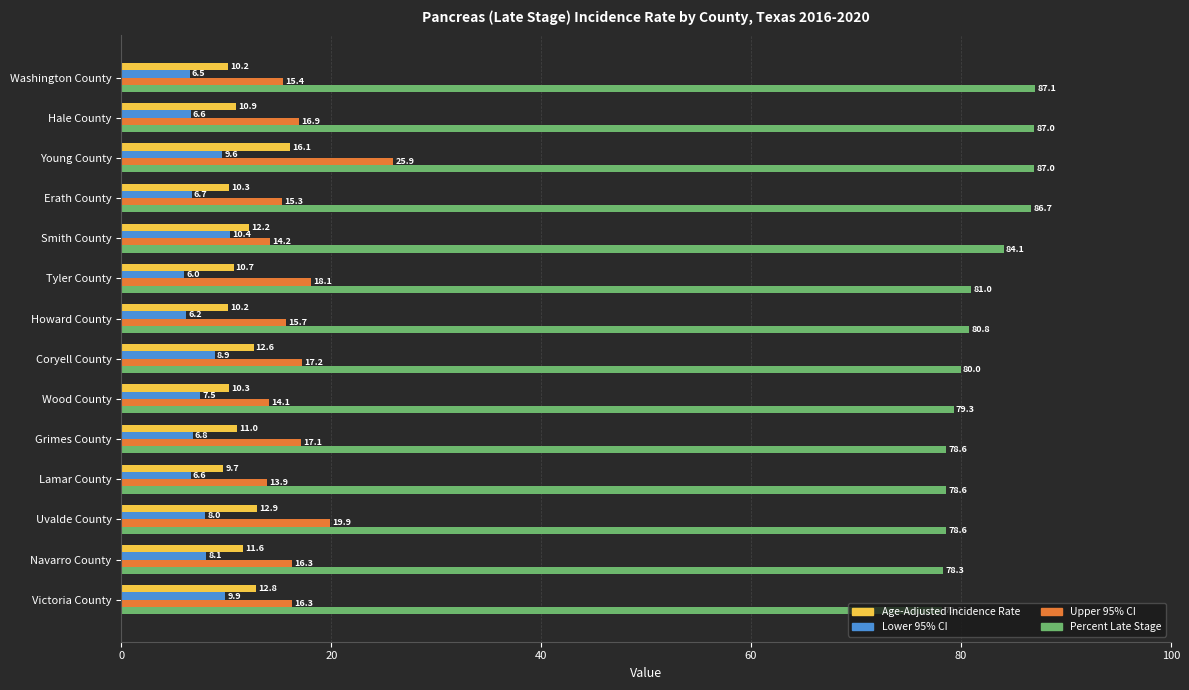

Which series has the widest spread of values?

Upper 95% CI